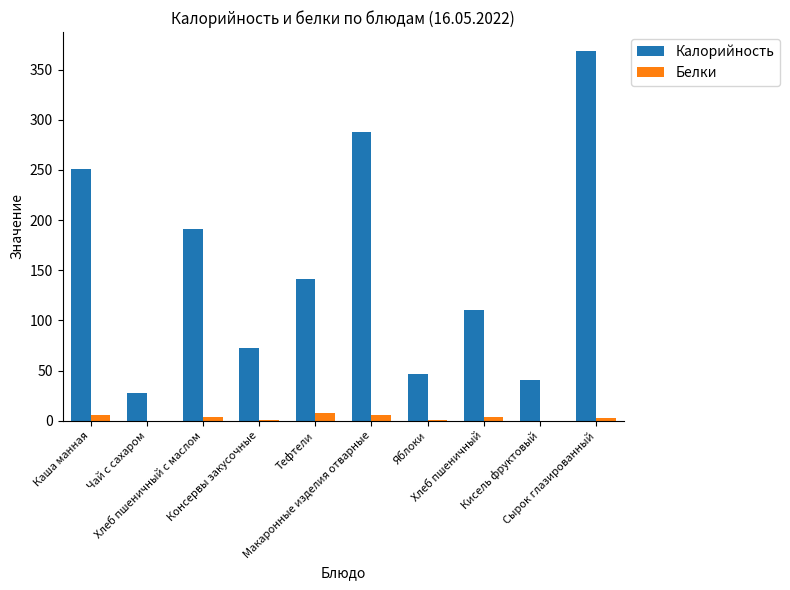

What is the sum of all Белки values?

32.0